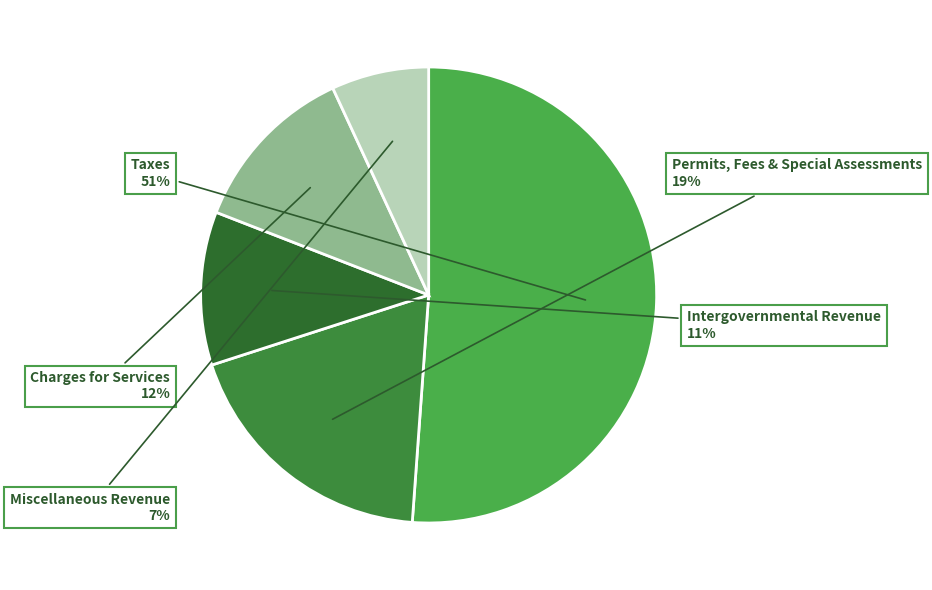

Rank the categories by value from highest to lowest.

Taxes, Permits, Fees & Special Assessments, Charges for Services, Intergovernmental Revenue, Miscellaneous Revenue